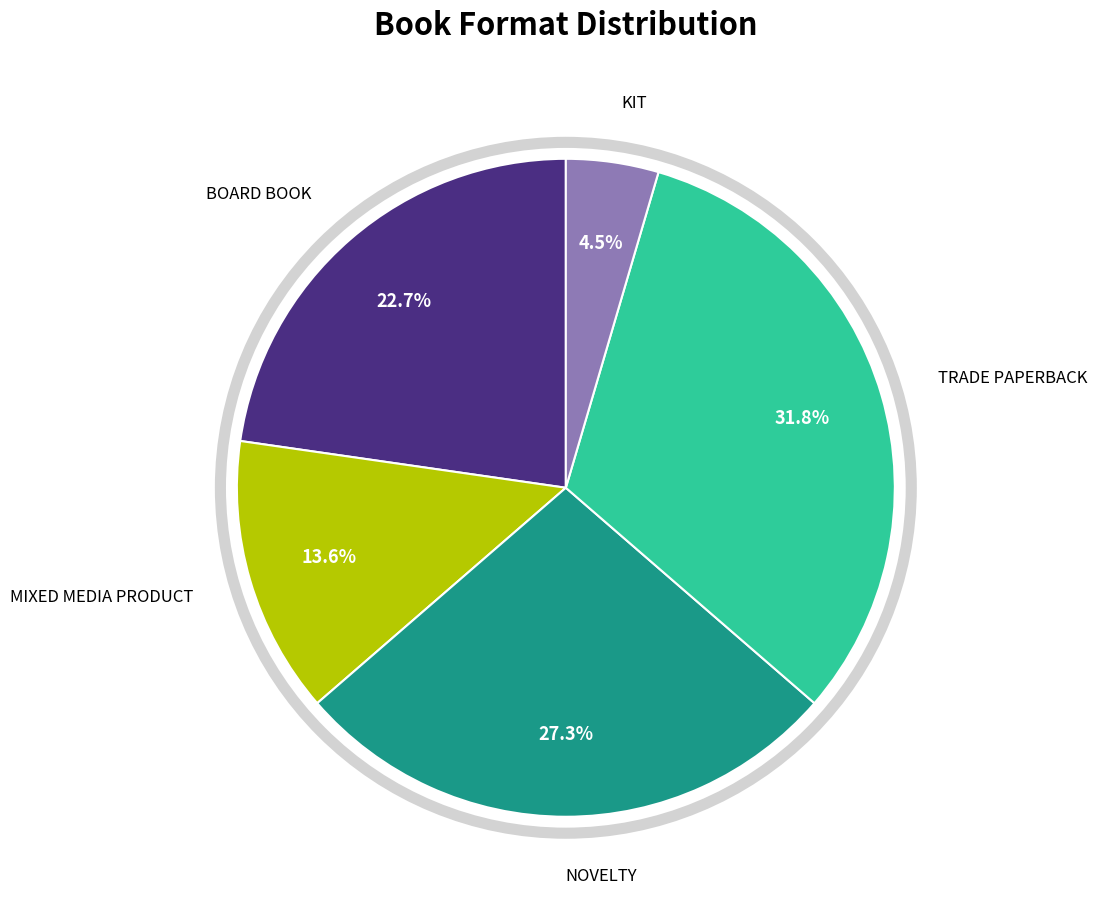

Is there a majority slice in this chart?

No